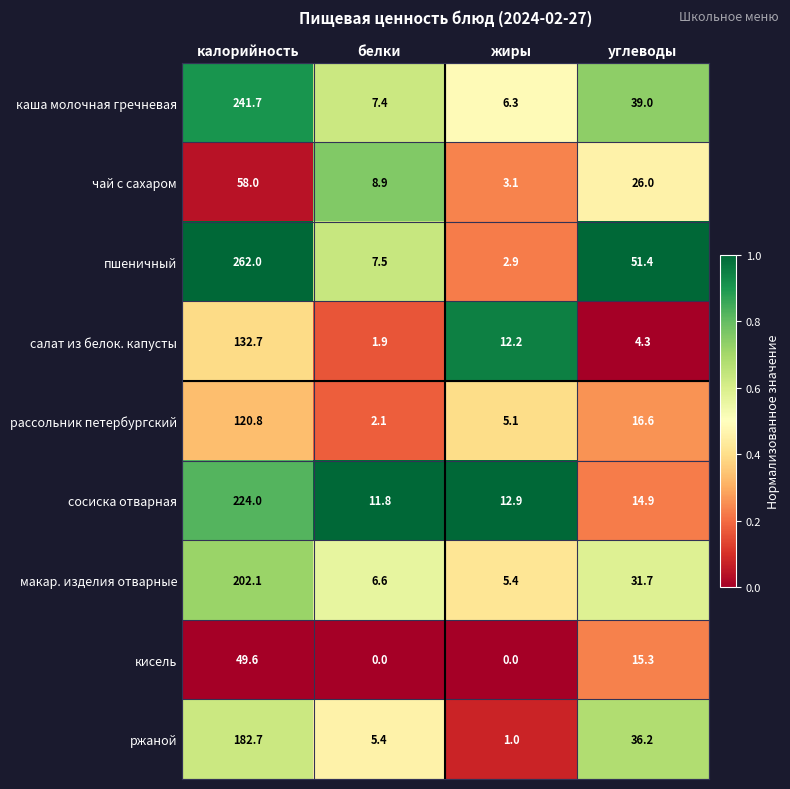

True or false: кисель has a value of 15.3 at углеводы.

True